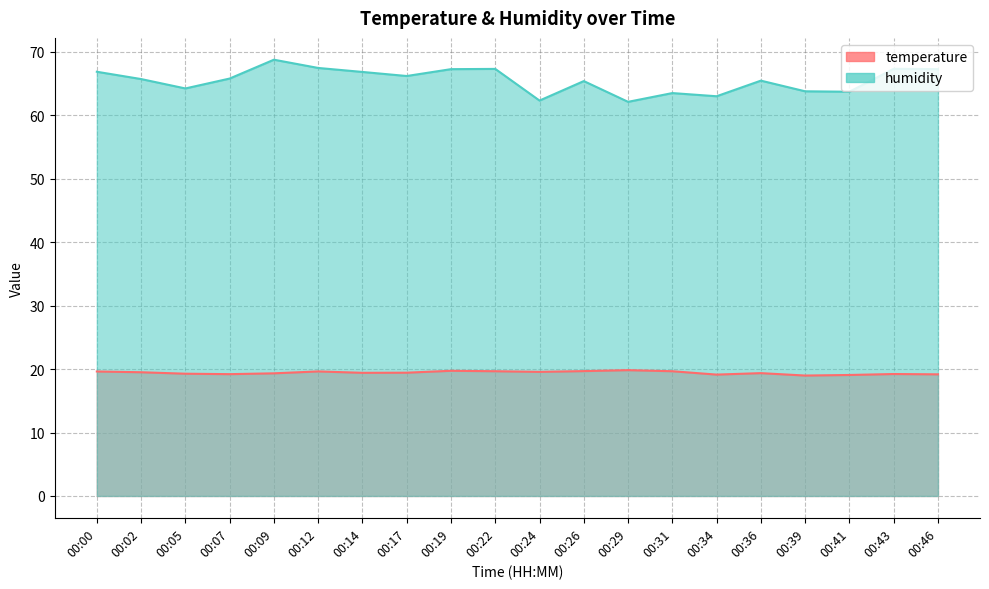

At 00:26, list the series in order from largest to smallest.

humidity, temperature